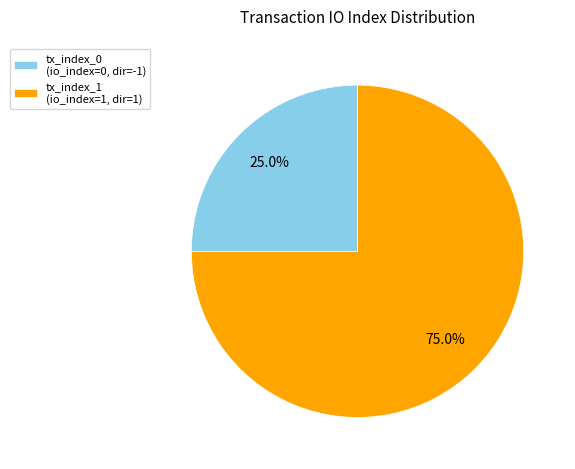

To the nearest percent, what is the difference between the tx_index_0 and tx_index_1 slice percentages?

50%